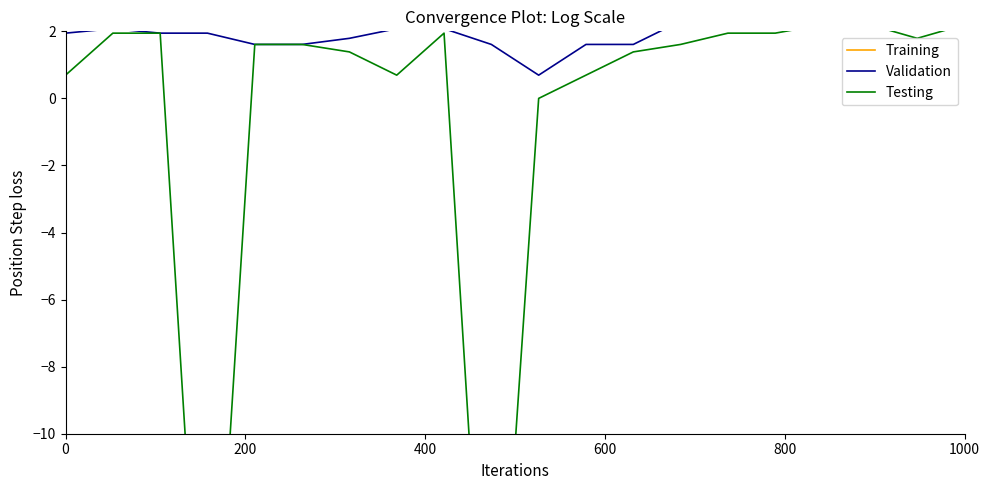

What are all the series names shown in the legend?

Training, Validation, Testing